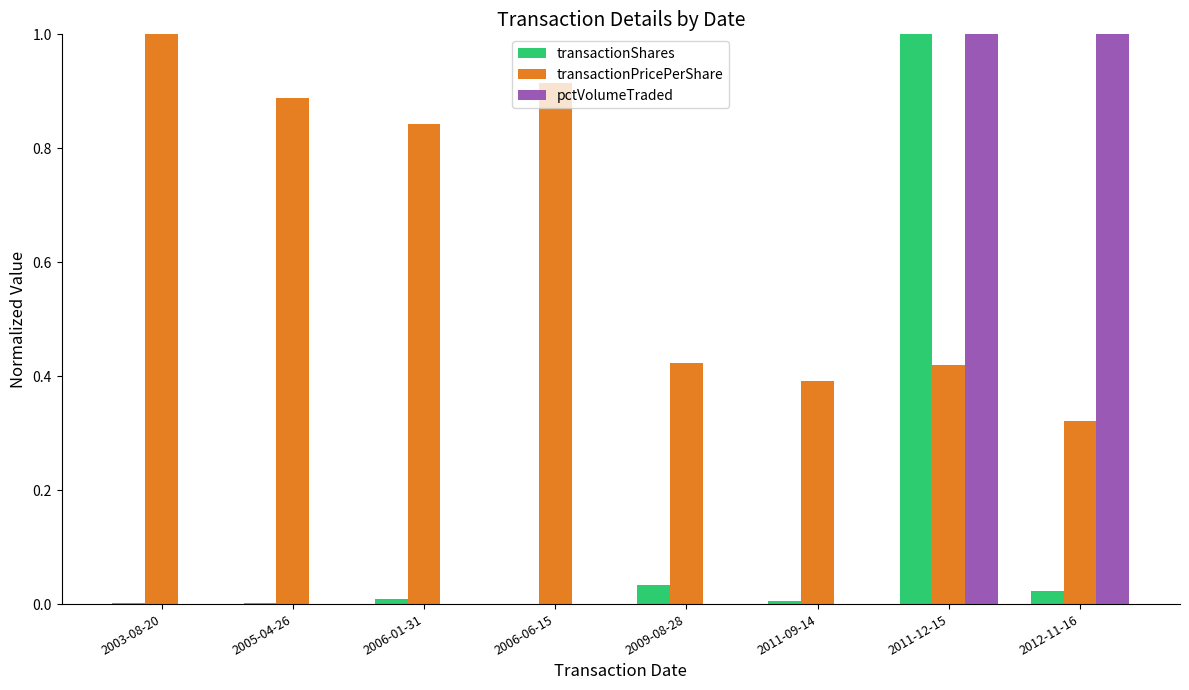

Which series changed the most between 2006-01-31 and 2012-11-16?

pctVolumeTraded